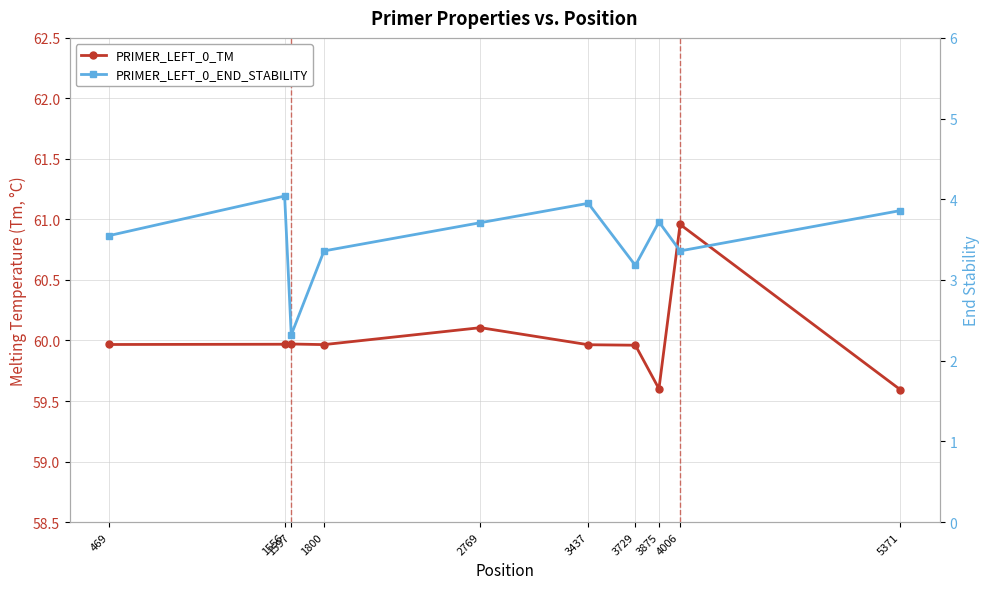

The PRIMER_LEFT_0_END_STABILITY series shows 4.1 at 1597. True or false?

False